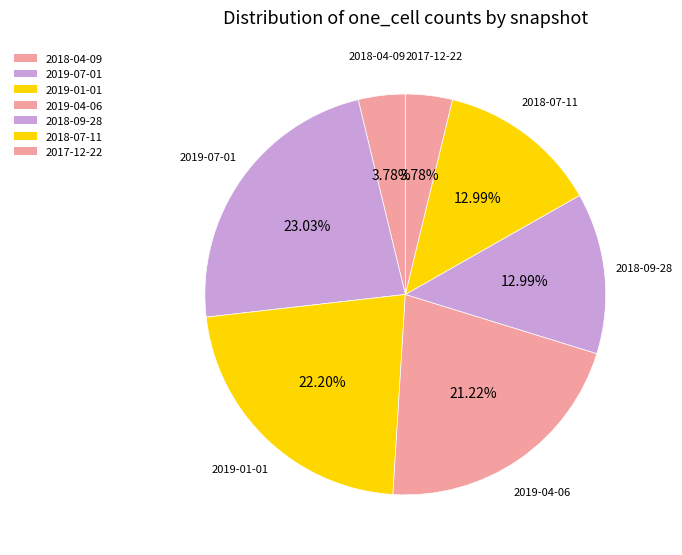

How many segments does this pie chart have?

7